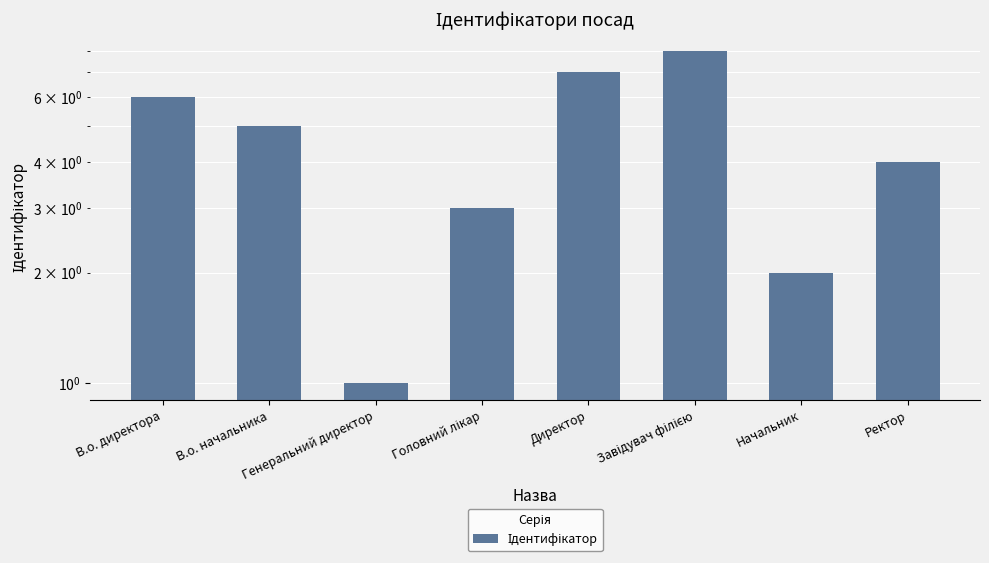

List the labels in order of value, smallest first.

Генеральний директор, Начальник, Головний лікар, Ректор, В.о. начальника, В.о. директора, Директор, Завідувач філією